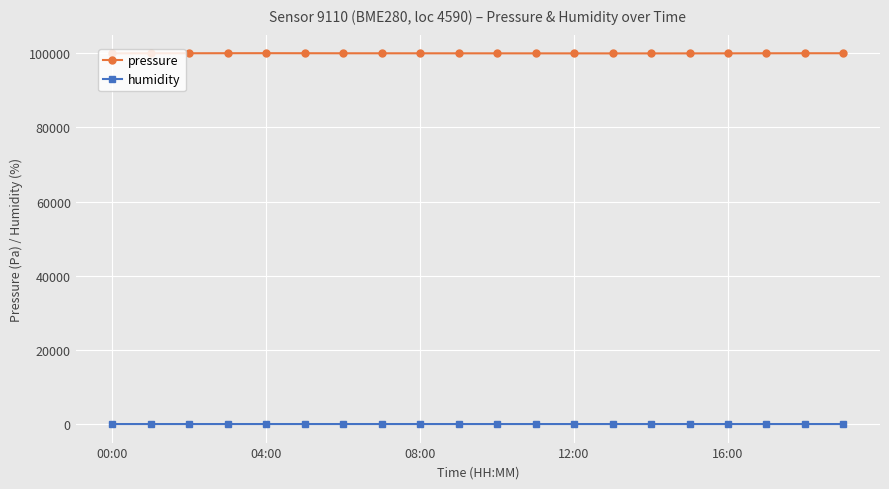

In pressure, how many points are higher than both neighbors (excluding endpoints)?

2